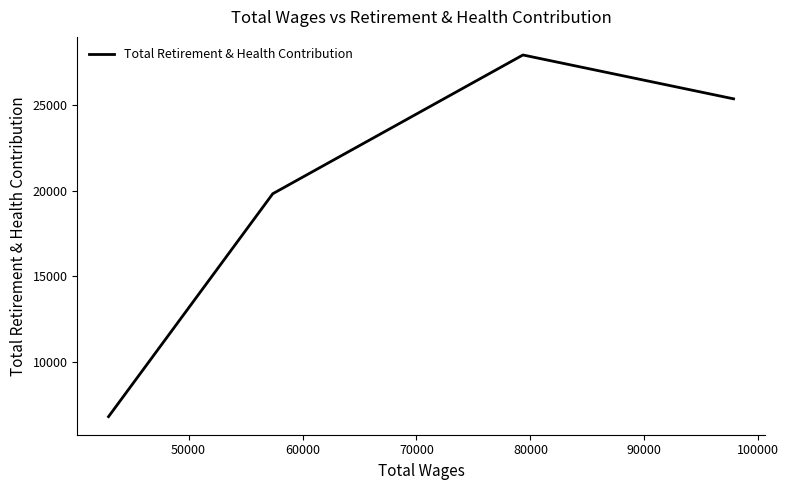

What is the difference between the second highest and minimum values?

18550